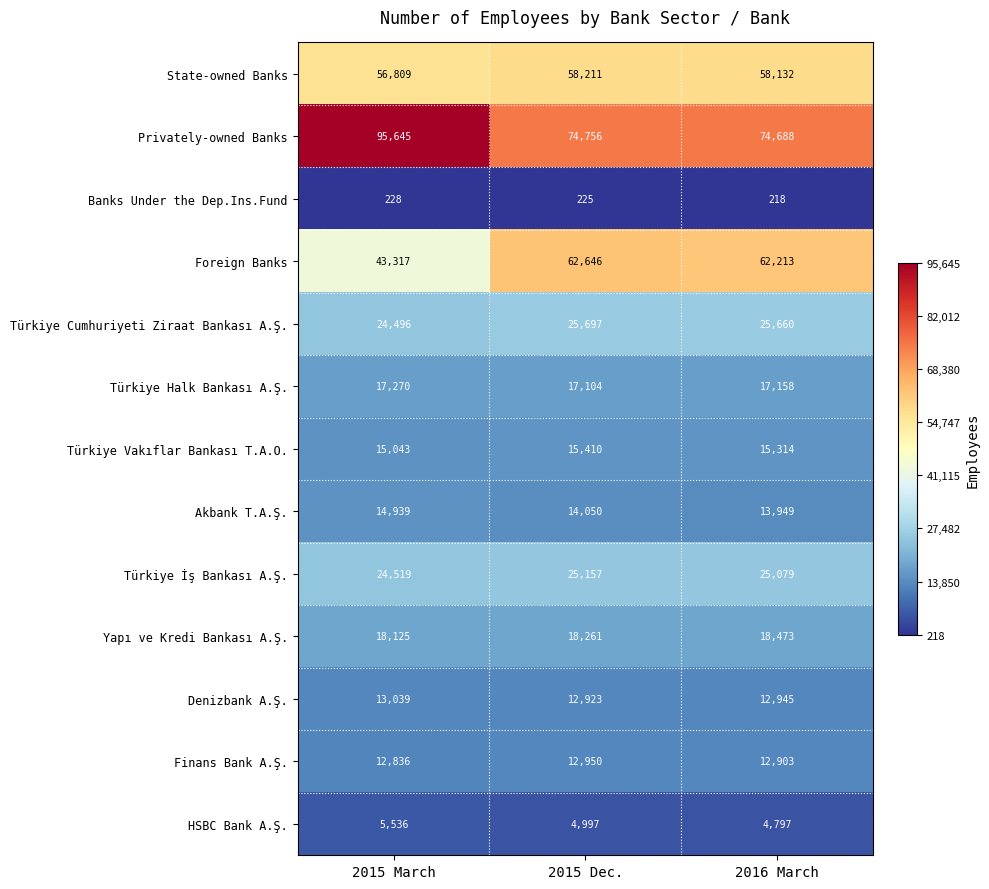

At how many categories does at least one series exceed 21560?

3